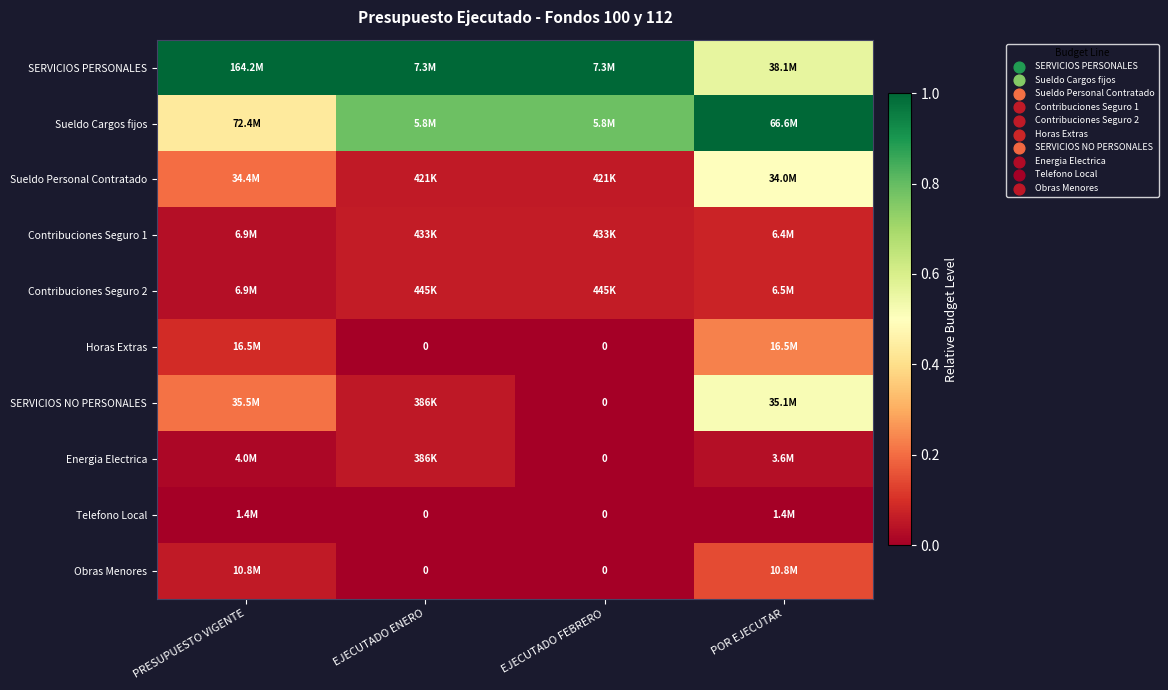

Which series changed the most between PRESUPUESTO VIGENTE and EJECUTADO FEBRERO?

Sueldo Cargos fijos